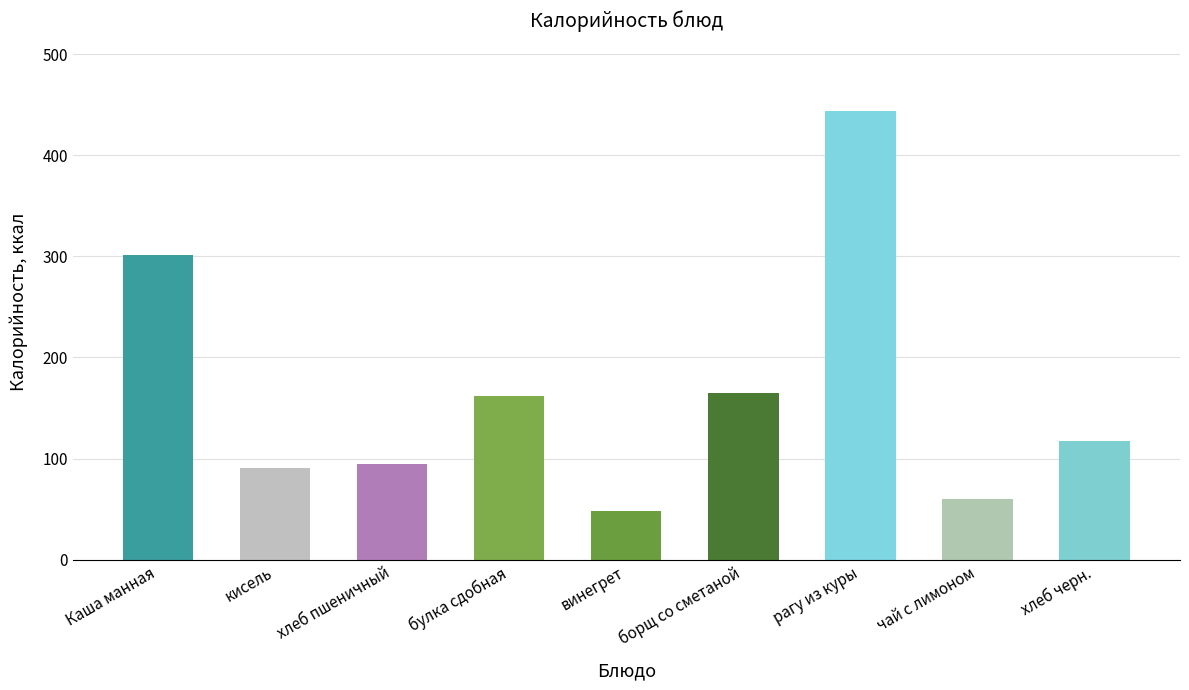

Reading right to left, extract all data points from this chart.

хлеб черн.=117	чай с лимоном=60	рагу из куры=444	борщ со сметаной=165	винегрет=48	булка сдобная=162	хлеб пшеничный=95	кисель=91	Каша манная=301